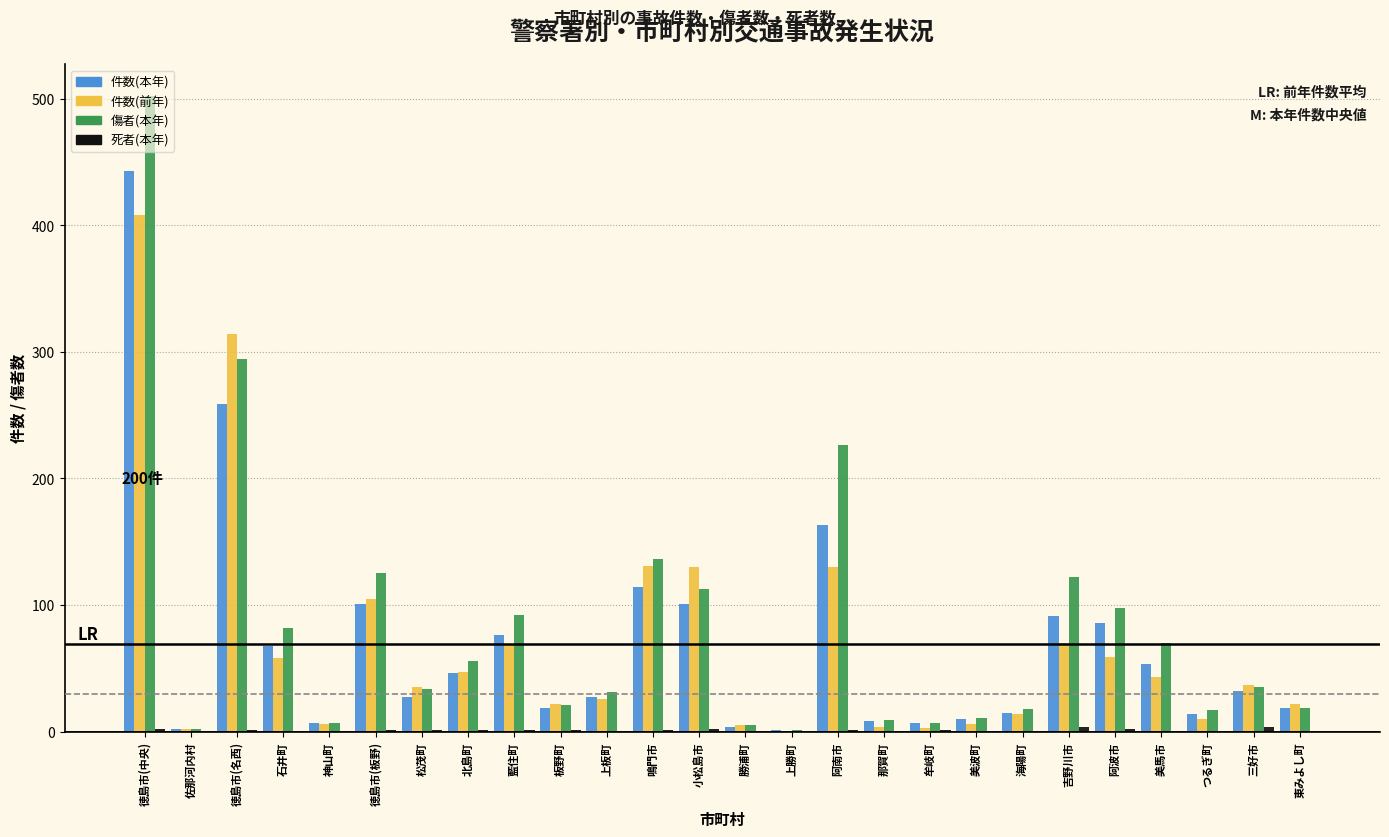

At which category is the sum across all series the highest?

徳島市(中央)